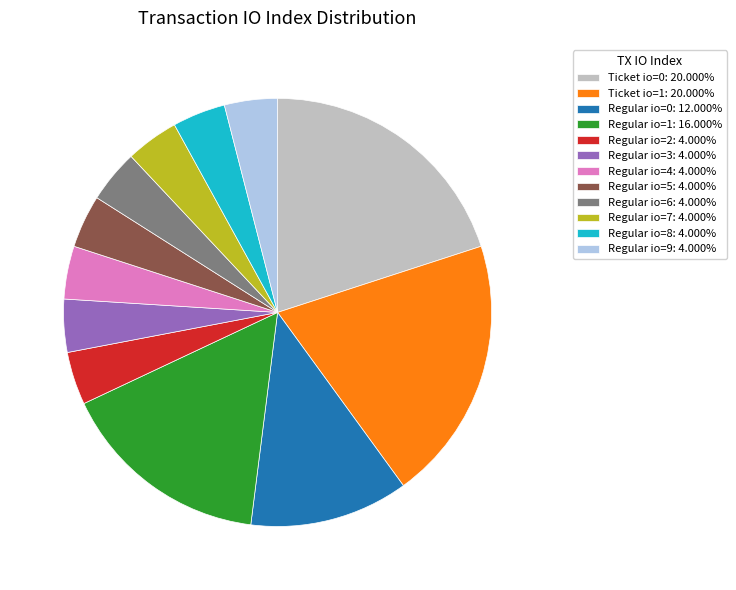

Do Regular io=3: 4.000% and Ticket io=0: 20.000% together represent more than half of the pie?

No